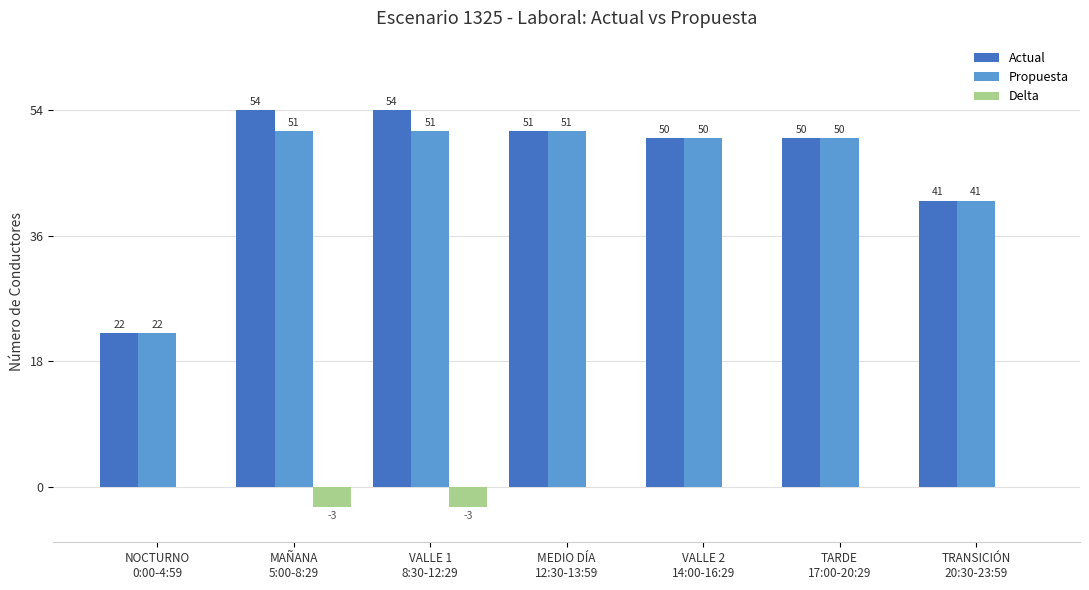

What is the sum of all Propuesta values?

316